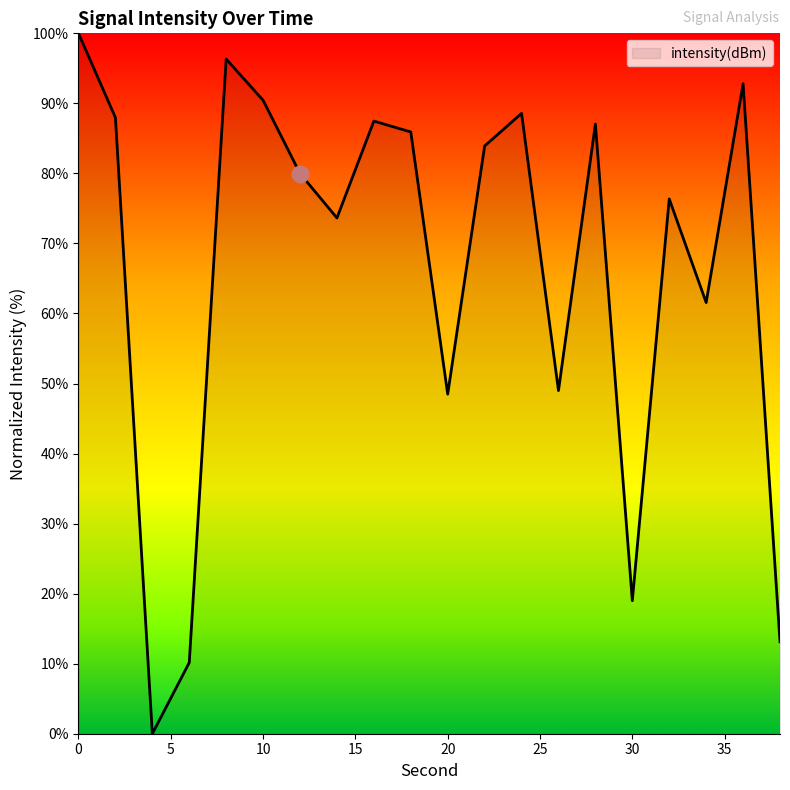

What is the greatest value displayed?

100.0